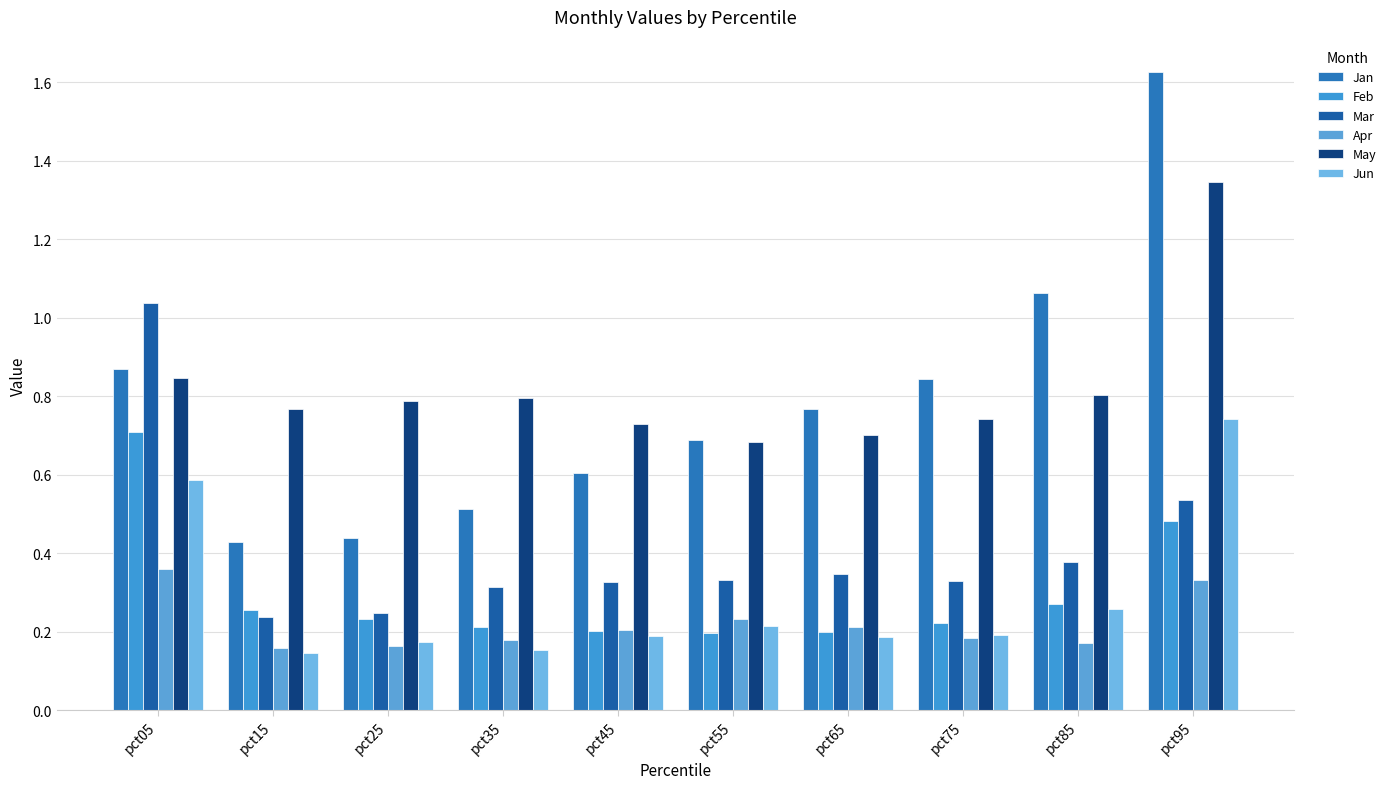

True or false: May has a value of 1.3 at pct95.

True